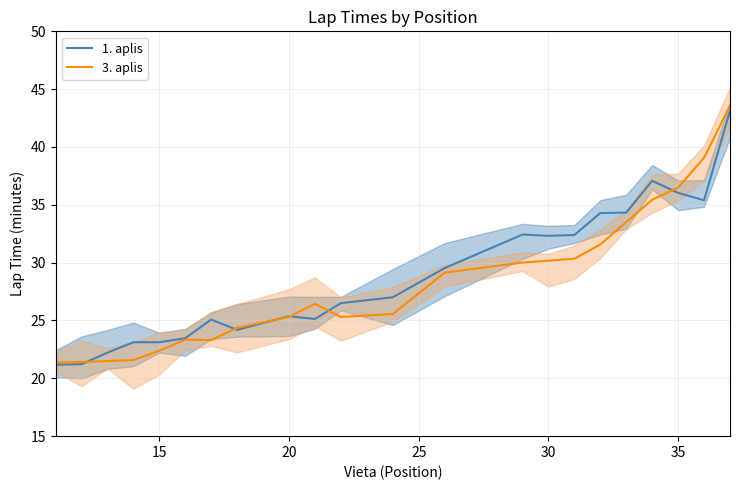

True or false: 3. aplis has a value of 39.3 at 20.

False